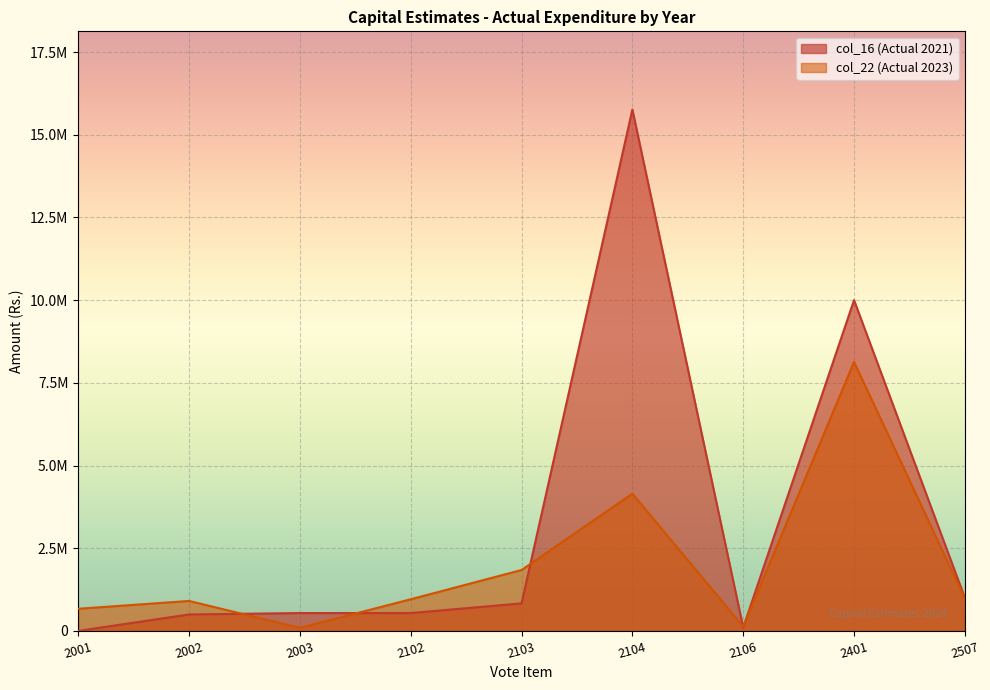

Is it true that col_22 (Actual 2023) equals 130120.0 at 2106?

True